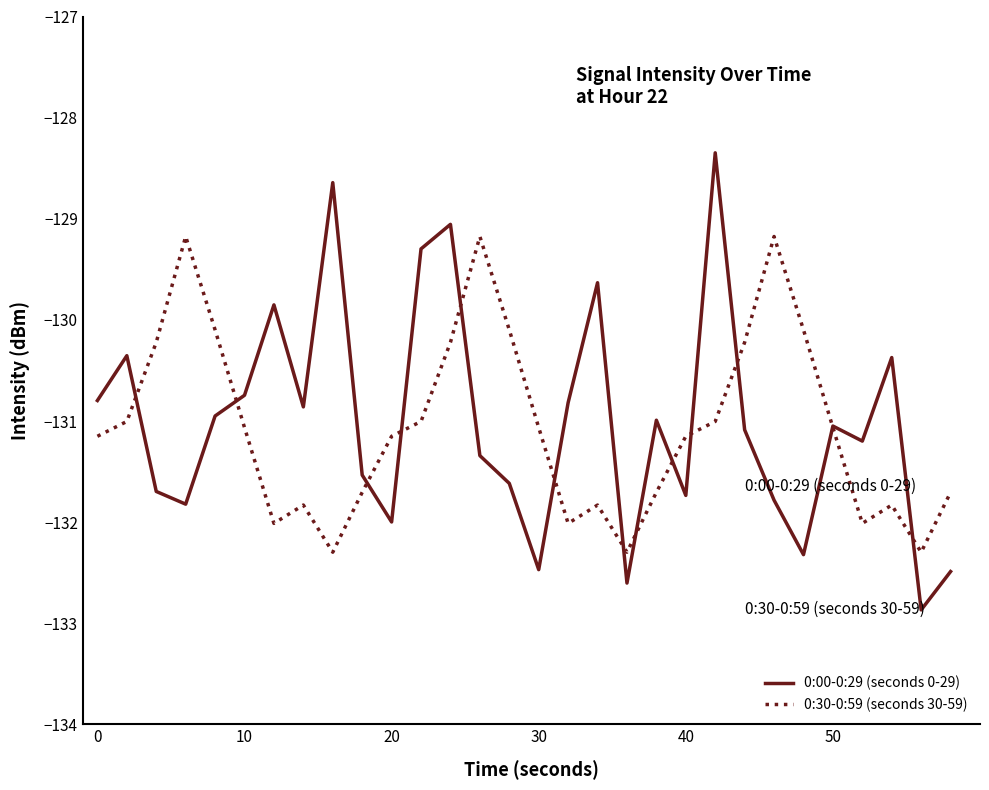

List the series in order of their peak value, highest first.

0:00-0:29 (seconds 0-29), 0:30-0:59 (seconds 30-59)